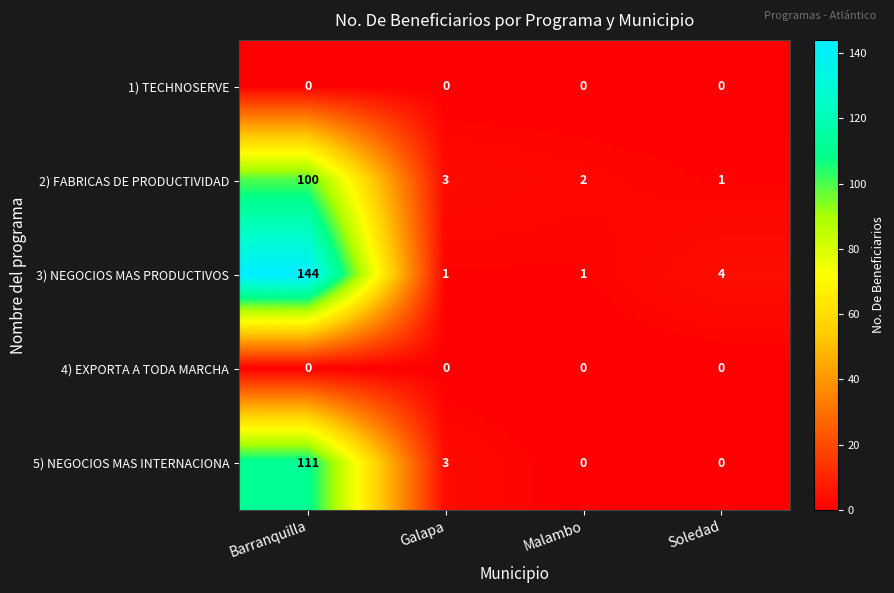

Is it true that 4) EXPORTA A TODA MARCHA equals 0 at Malambo?

True